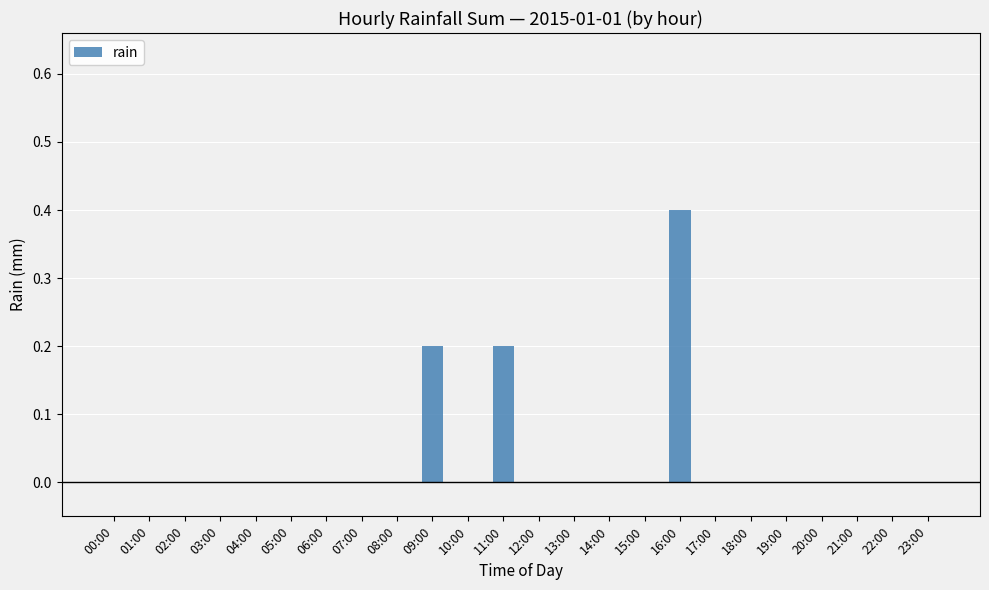

Which label corresponds to the largest value in the chart?

16:00